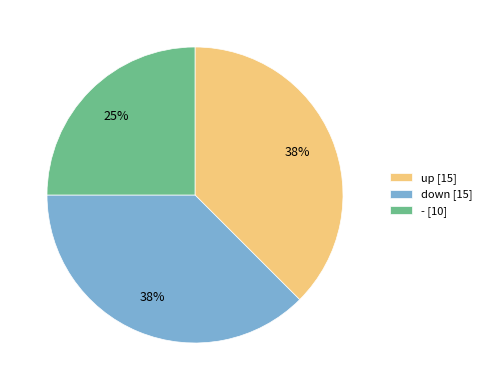

What is the ratio of the value at - [10] to the value at down [15]?

0.7